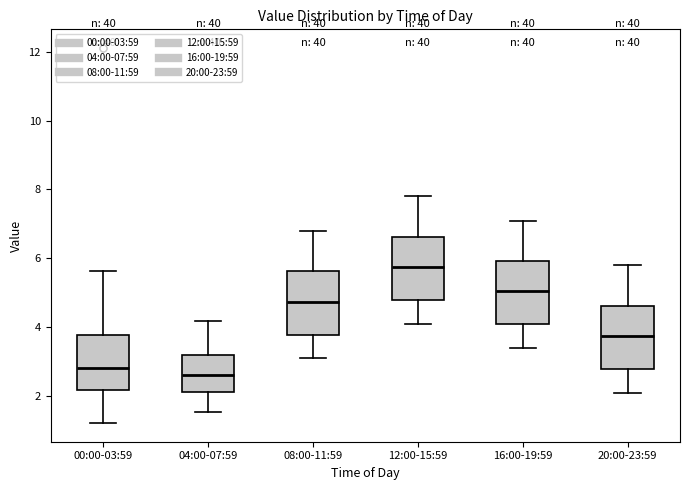

Where does the median line of the box for 08:00-11:59 sit on the y-axis? The values are not printed on the chart, so give them approximately, as read against the axis.

4.8